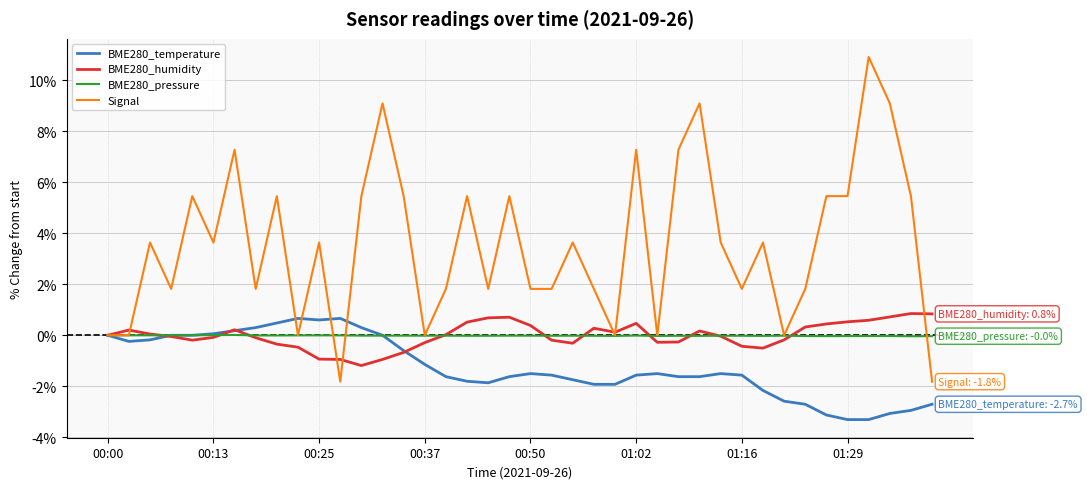

Count the number of categories in the chart.

40